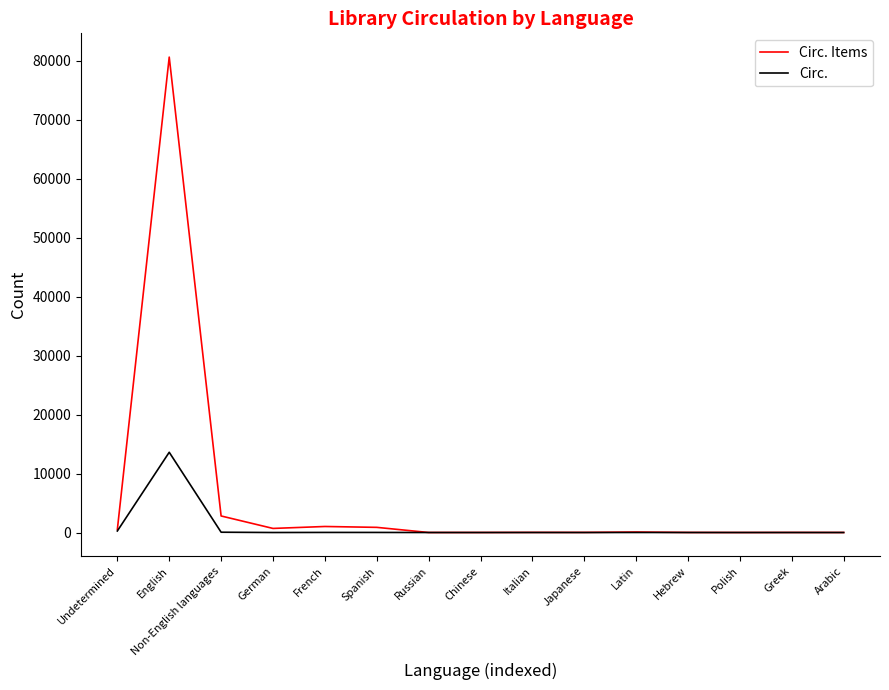

At which category does the chart reach its peak across all series?

English